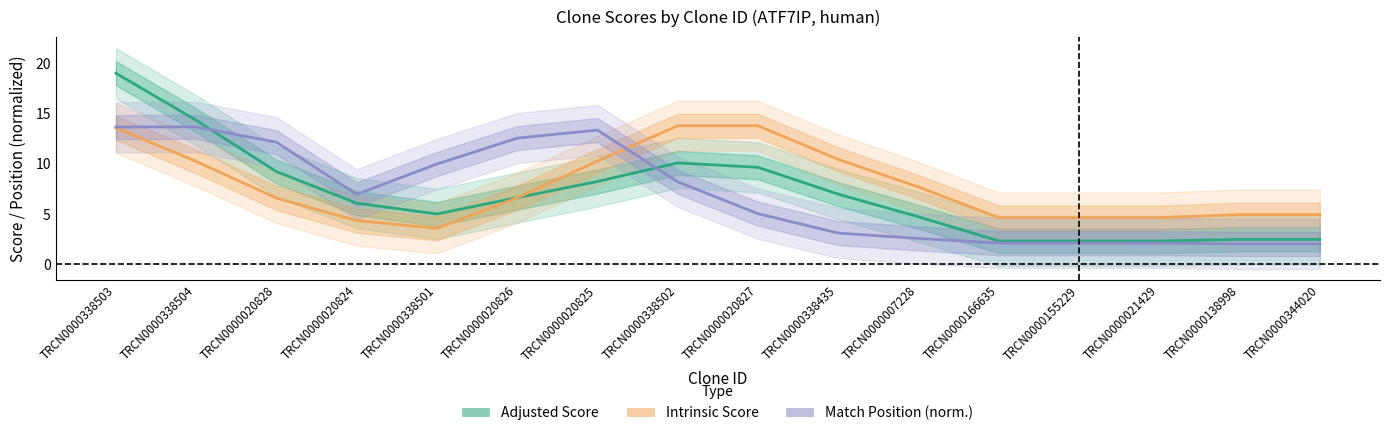

Reading left to right, what are all the values shown in this chart?

Adjusted Score: TRCN0000338503=19.0	TRCN0000338504=14.3	TRCN0000020828=9.2	TRCN0000020824=6.1	TRCN0000338501=5.0	TRCN0000020826=6.6	TRCN0000020825=8.3	TRCN0000338502=10.1	TRCN0000020827=9.7	TRCN0000338435=7.0	TRCN0000007228=4.7	TRCN0000166635=2.3	TRCN0000155229=2.3	TRCN0000021429=2.3	TRCN0000138998=2.5	TRCN0000344020=2.5
Intrinsic Score: TRCN0000338503=13.6	TRCN0000338504=10.2	TRCN0000020828=6.6	TRCN0000020824=4.3	TRCN0000338501=3.6	TRCN0000020826=6.6	TRCN0000020825=10.3	TRCN0000338502=13.8	TRCN0000020827=13.8	TRCN0000338435=10.4	TRCN0000007228=7.7	TRCN0000166635=4.6	TRCN0000155229=4.6	TRCN0000021429=4.6	TRCN0000138998=4.9	TRCN0000344020=4.9
Match Position (norm.): TRCN0000338503=13.7	TRCN0000338504=13.7	TRCN0000020828=12.2	TRCN0000020824=7.0	TRCN0000338501=10.0	TRCN0000020826=12.6	TRCN0000020825=13.4	TRCN0000338502=8.2	TRCN0000020827=5.0	TRCN0000338435=3.1	TRCN0000007228=2.6	TRCN0000166635=2.1	TRCN0000155229=2.1	TRCN0000021429=2.1	TRCN0000138998=2.0	TRCN0000344020=2.0